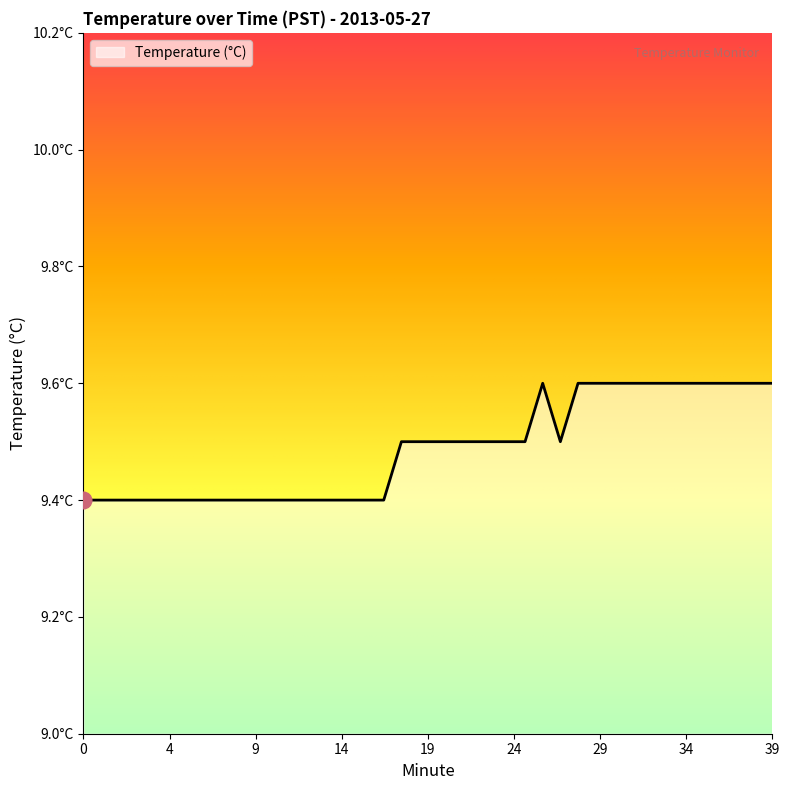

Does the chart display data point markers on the line(s)?

No